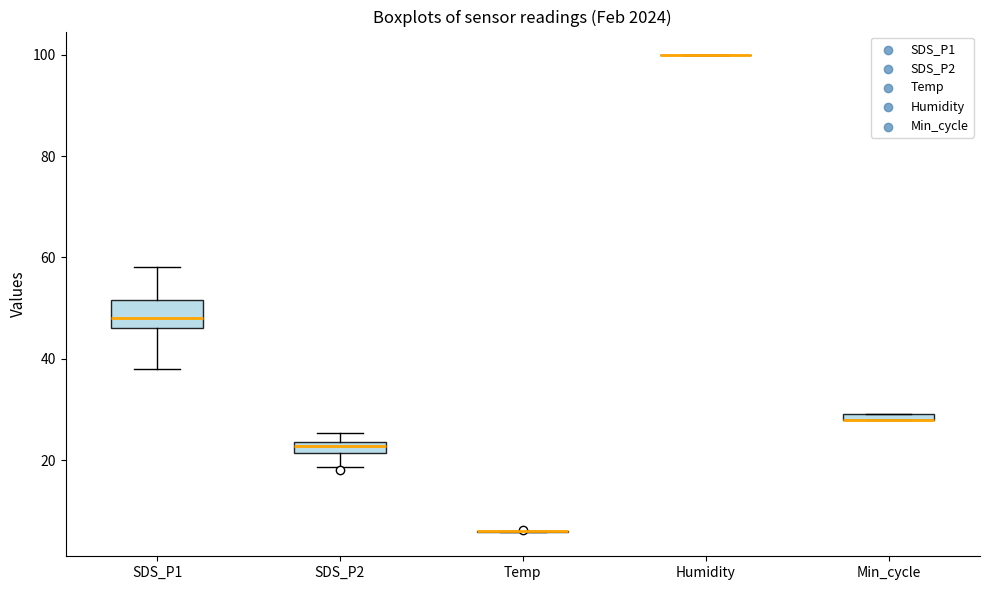

Comparing the boxes themselves (not the whiskers), which one is the tallest?

SDS_P1